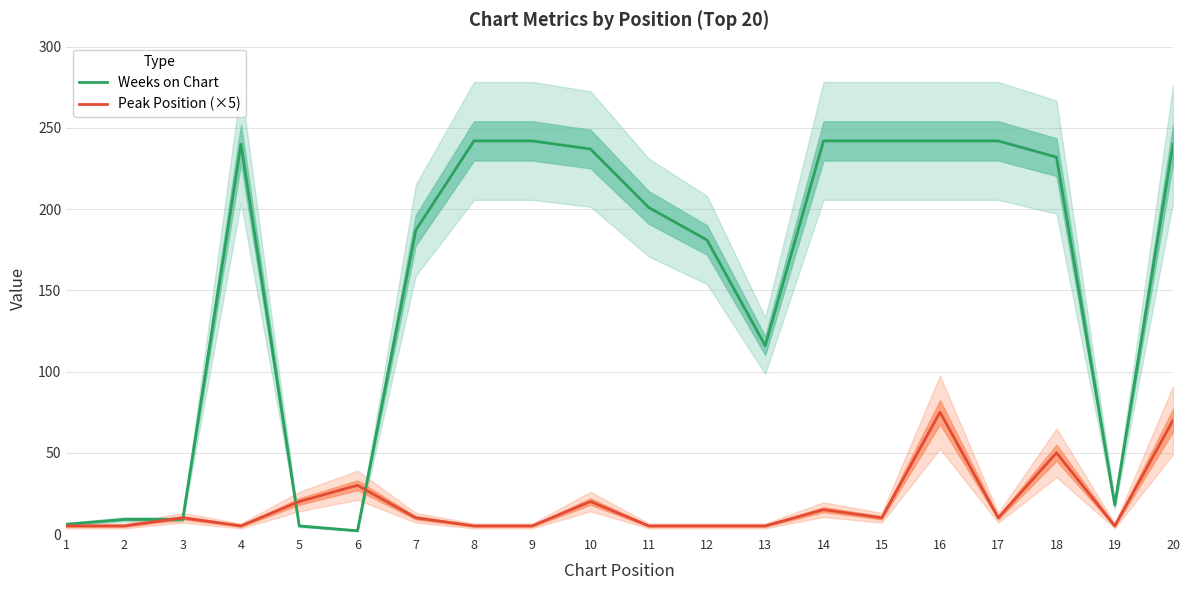

Count the number of categories in the chart.

20